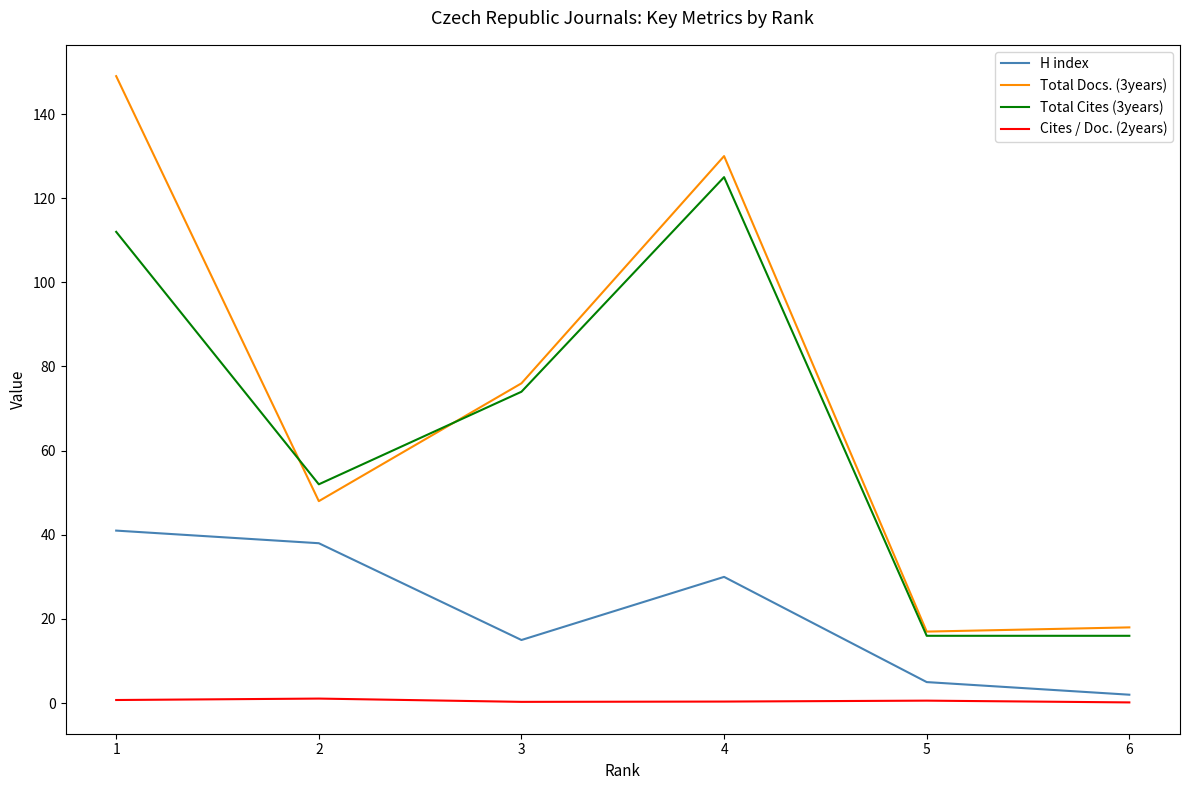

What is the difference between the highest and lowest values at 1?

148.3